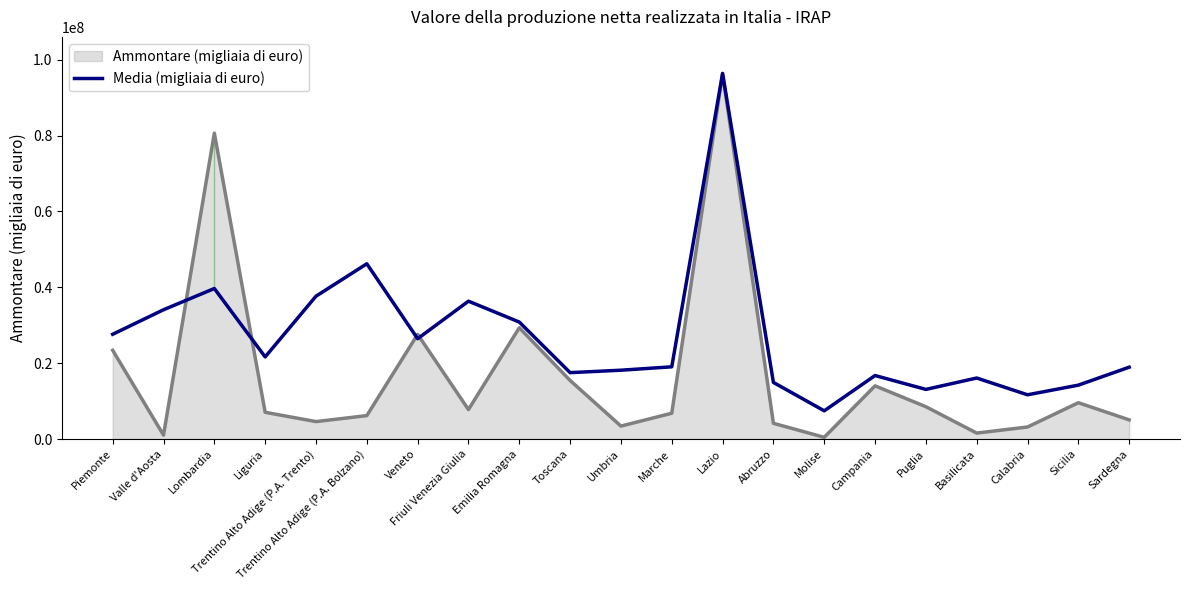

How many interior local valleys (lower than both neighbors) does the data have?

6